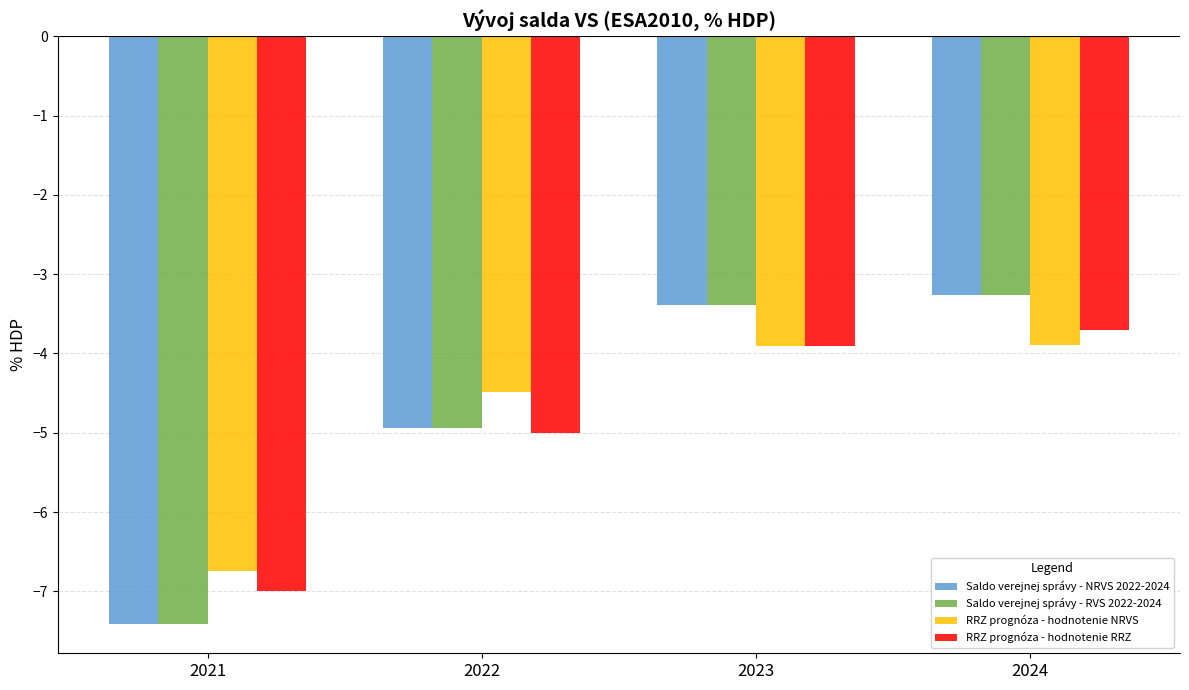

What value does the Saldo verejnej správy - NRVS 2022-2024 series have at 2022?

-4.9